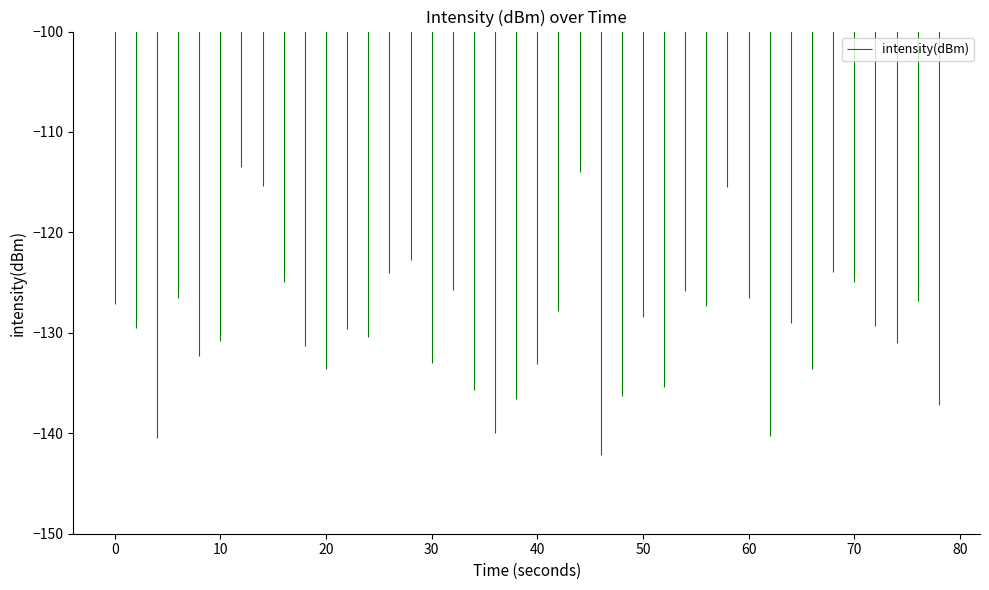

What is the average value?

-129.3